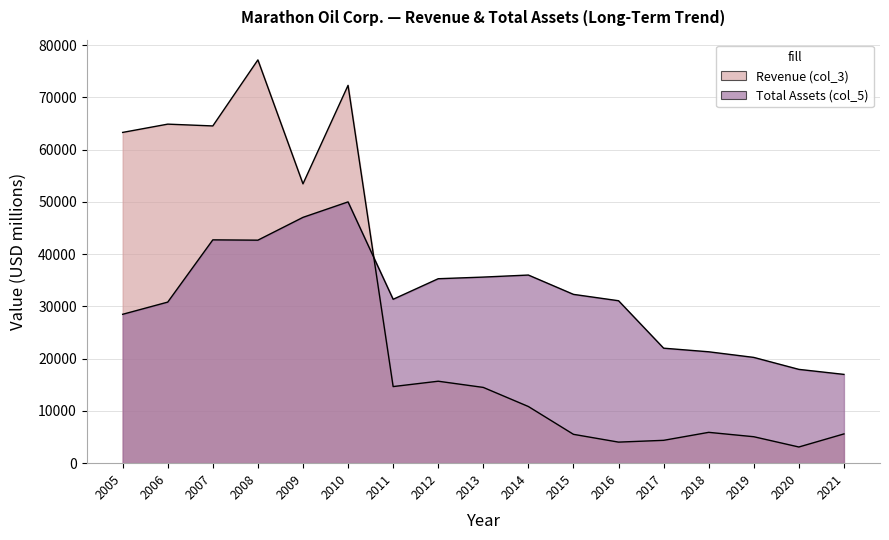

At which category does Revenue (col_3) reach its first local peak?

2006